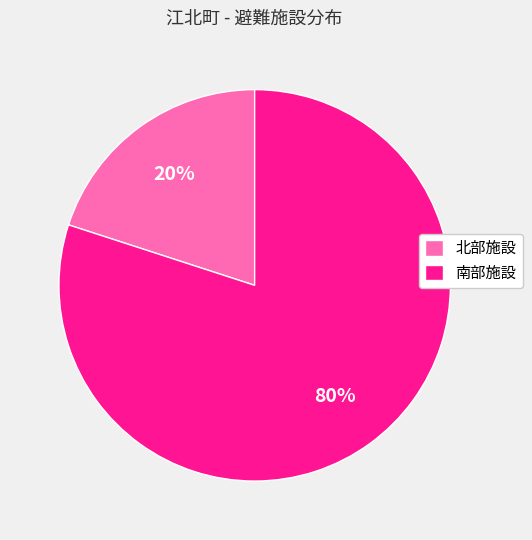

Does any single category account for the majority?

Yes